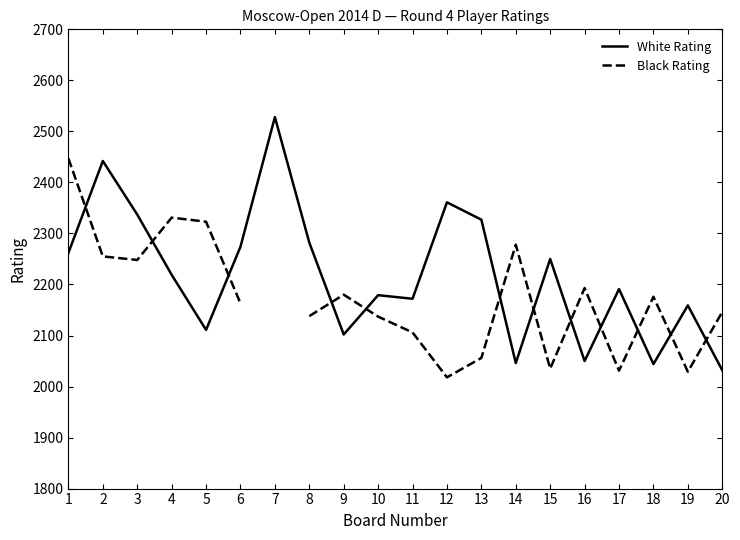

What is the value of the White Rating point at the 10th from the left?

2179.0